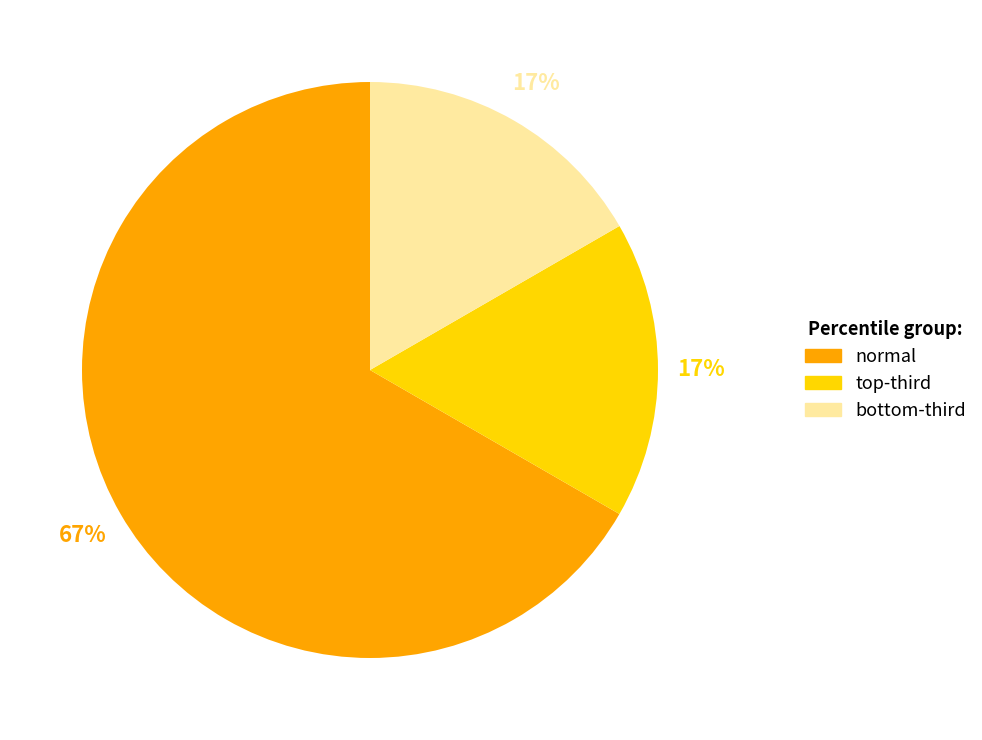

How many slices are in this pie chart?

3